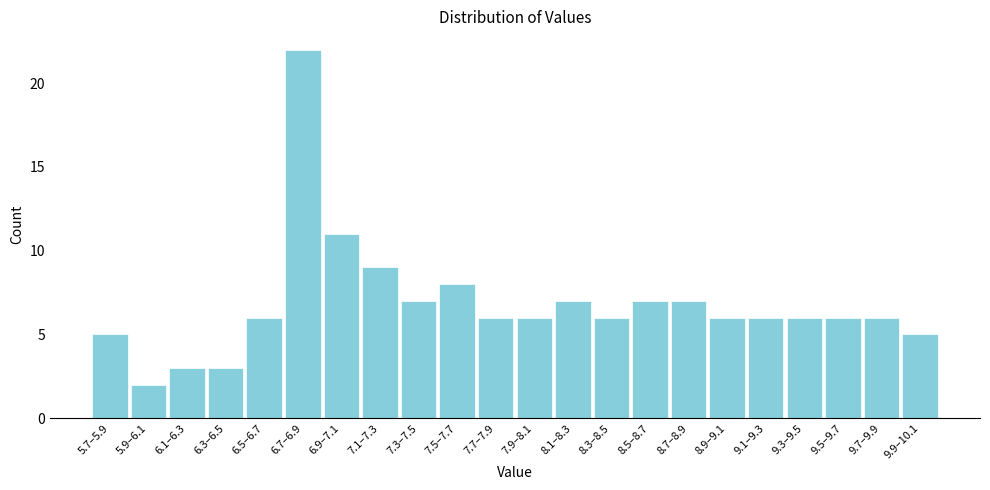

Reading left to right, extract all data points from this chart.

5.7–5.9=5	5.9–6.1=2	6.1–6.3=3	6.3–6.5=3	6.5–6.7=6	6.7–6.9=22	6.9–7.1=11	7.1–7.3=9	7.3–7.5=7	7.5–7.7=8	7.7–7.9=6	7.9–8.1=6	8.1–8.3=7	8.3–8.5=6	8.5–8.7=7	8.7–8.9=7	8.9–9.1=6	9.1–9.3=6	9.3–9.5=6	9.5–9.7=6	9.7–9.9=6	9.9–10.1=5